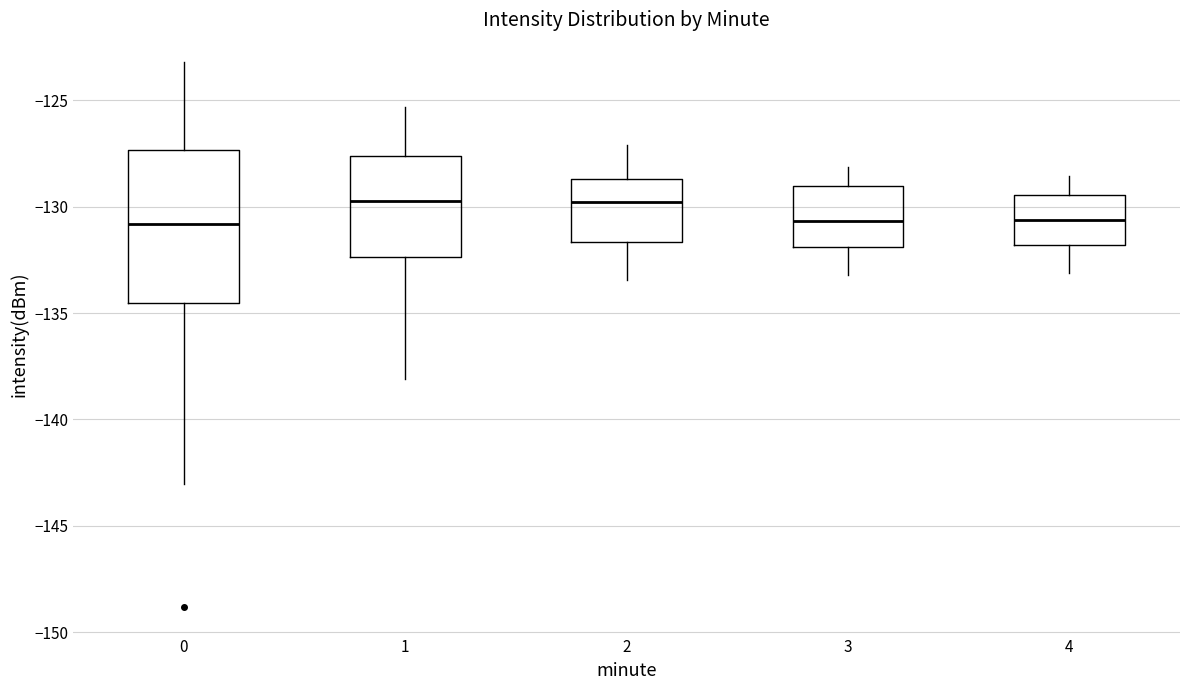

Reading left to right, read every box against the y-axis: the position of its median line, the range the box covers, and the ends of its whiskers. The values are not printed on the chart, so give them approximately, as read against the axis.

0: median -131.0, box -134.5 to -127.5, whiskers -143.0 to -123.0
1: median -129.5, box -132.5 to -127.5, whiskers -138.0 to -125.5
2: median -130.0, box -131.5 to -128.5, whiskers -133.5 to -127.0
3: median -130.5, box -132.0 to -129.0, whiskers -133.0 to -128.0
4: median -130.5, box -132.0 to -129.5, whiskers -133.0 to -128.5